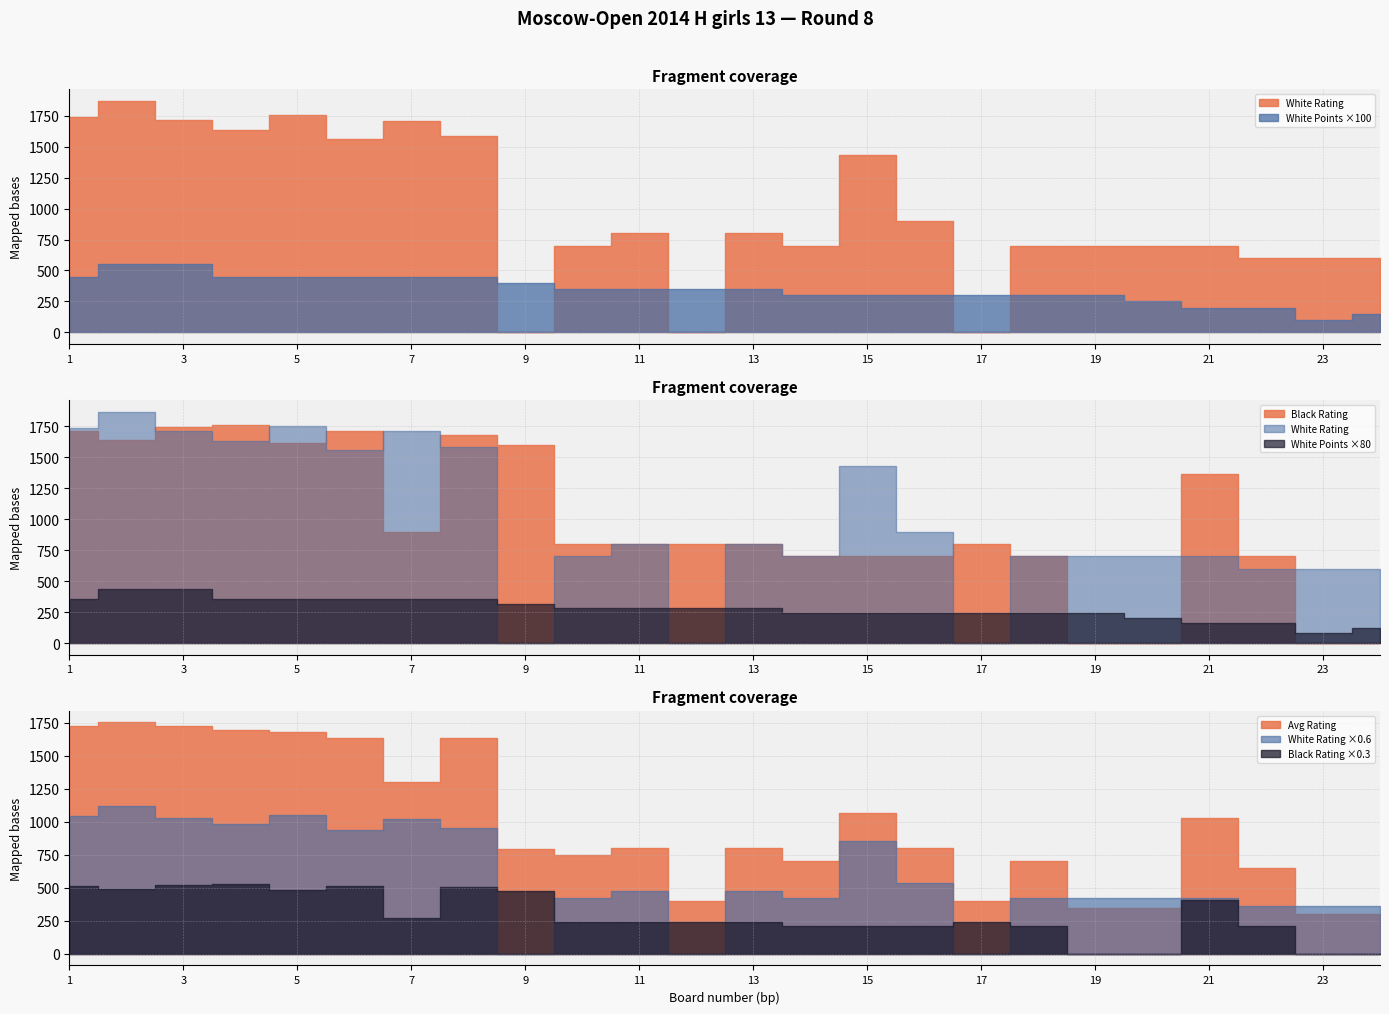

Which series ends up on top after the final intersection of White Points and White Rating?

White Rating